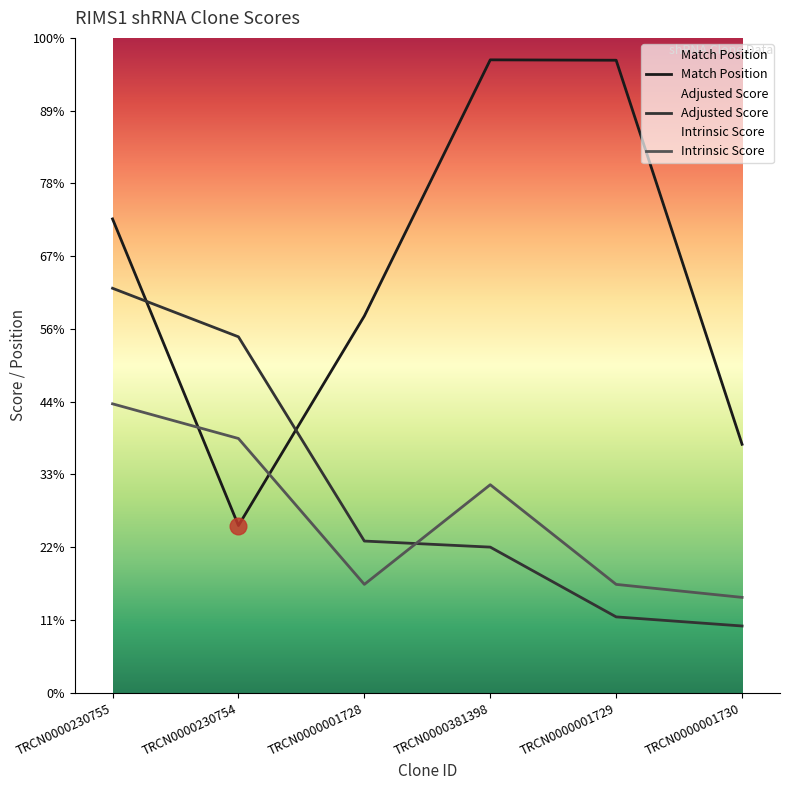

At which category does Intrinsic Score reach its first local peak?

TRCN0000381398